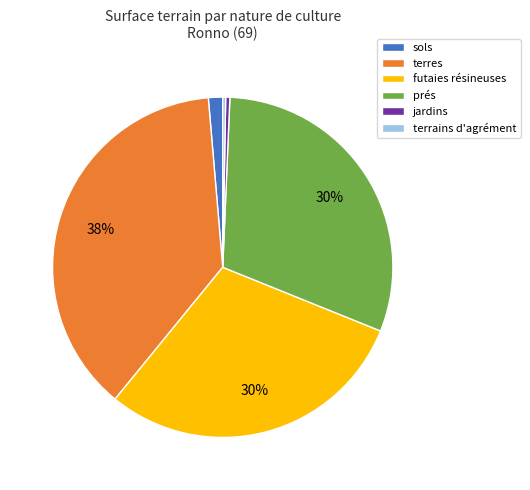

Which slice is the largest?

terres